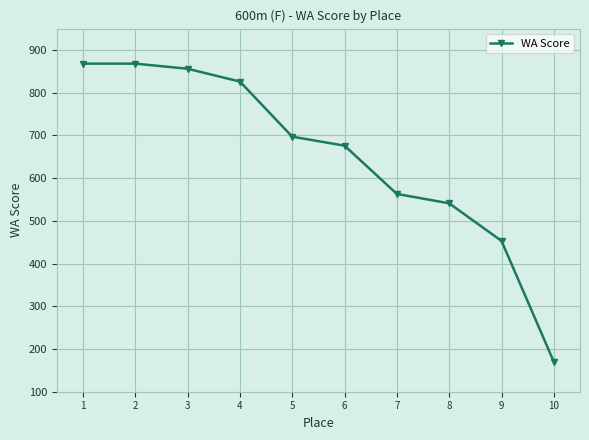

What is the ratio of the value at 10 to the value at 7?

0.3